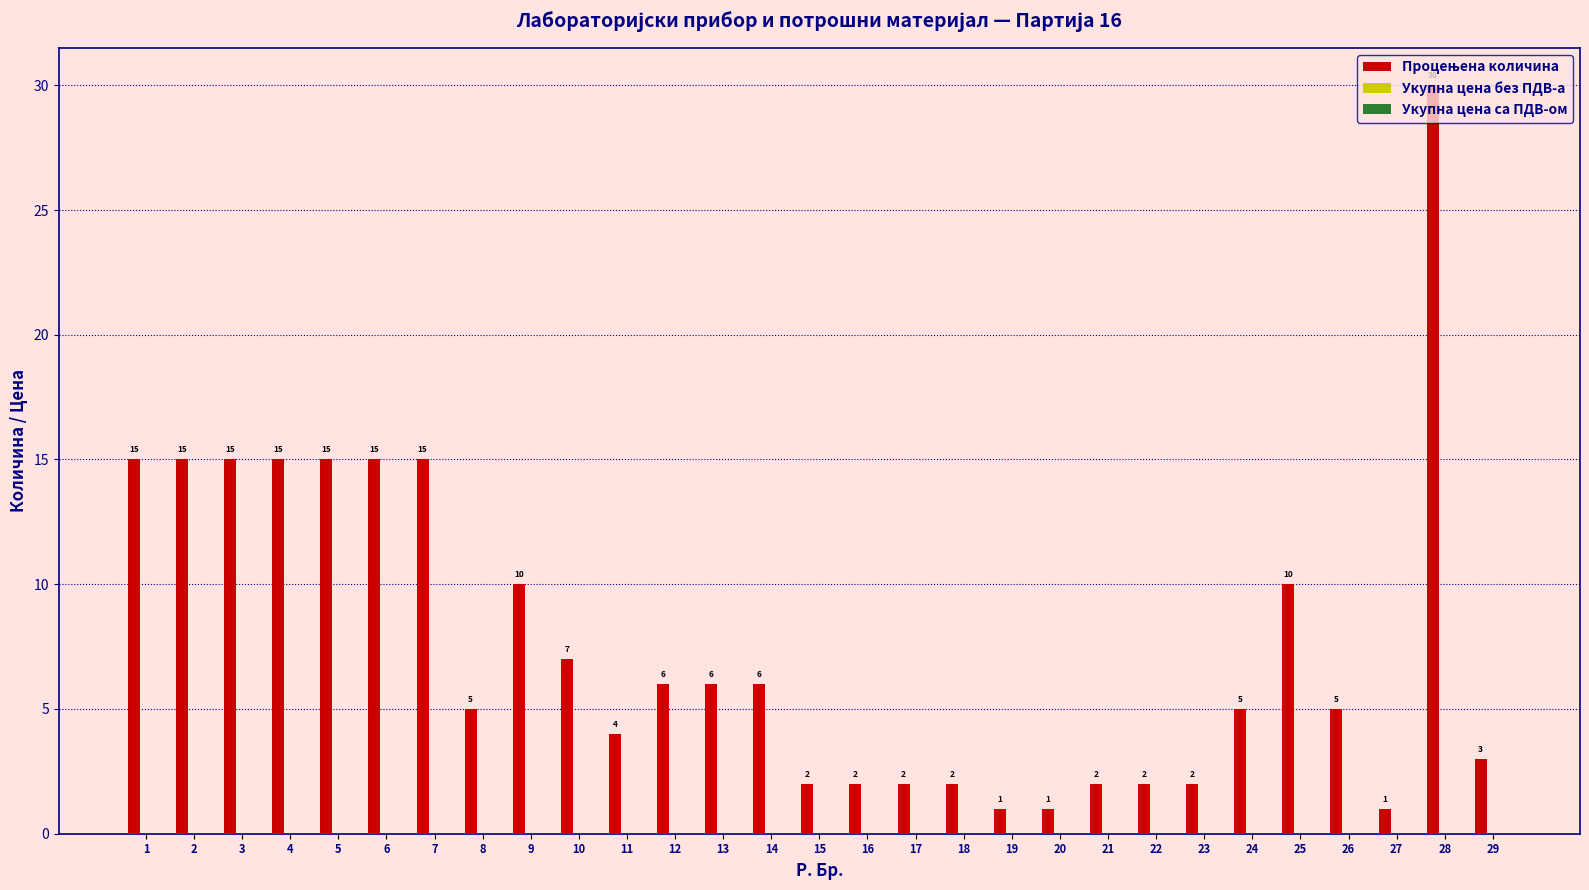

What is the difference between the second highest and second lowest values?

14